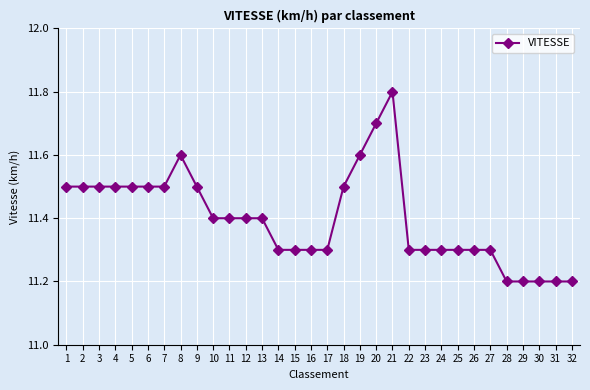

The value at 13 is 7.8. True or false?

False